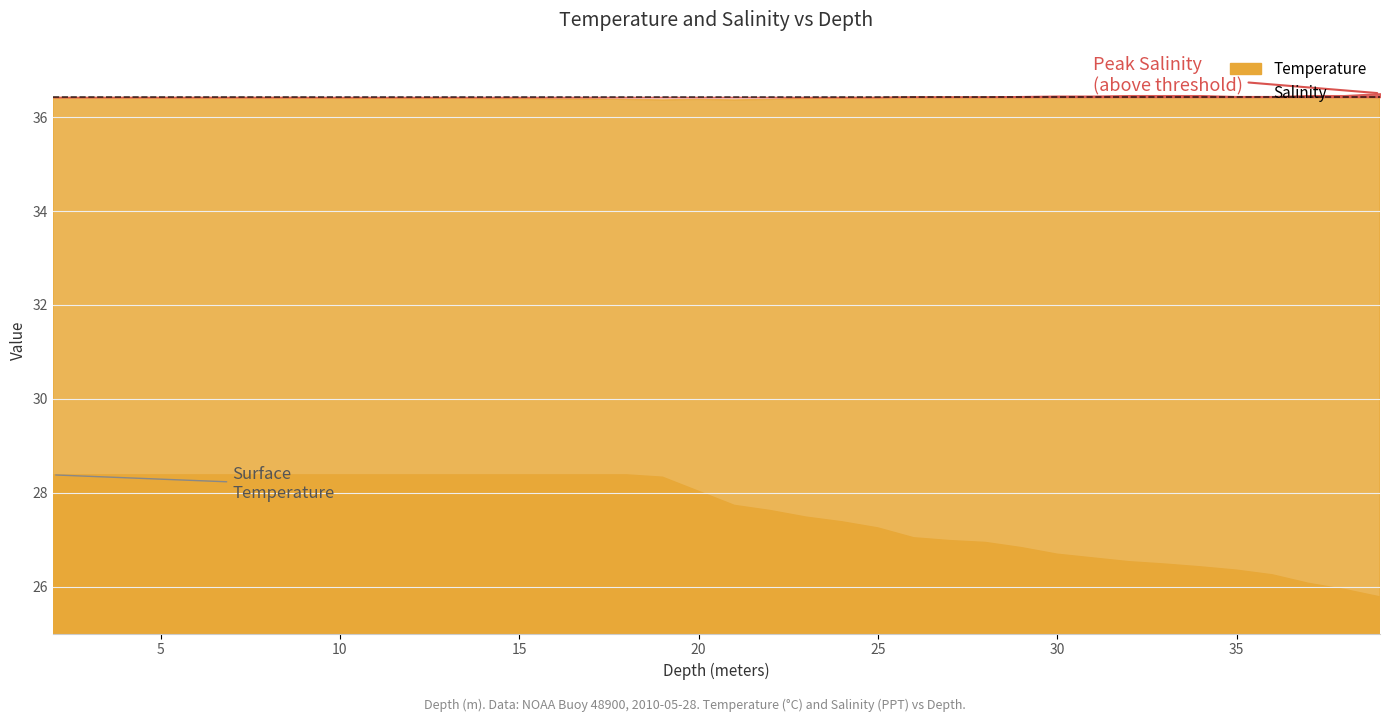

What are all the series names shown in the legend?

Temperature, Salinity